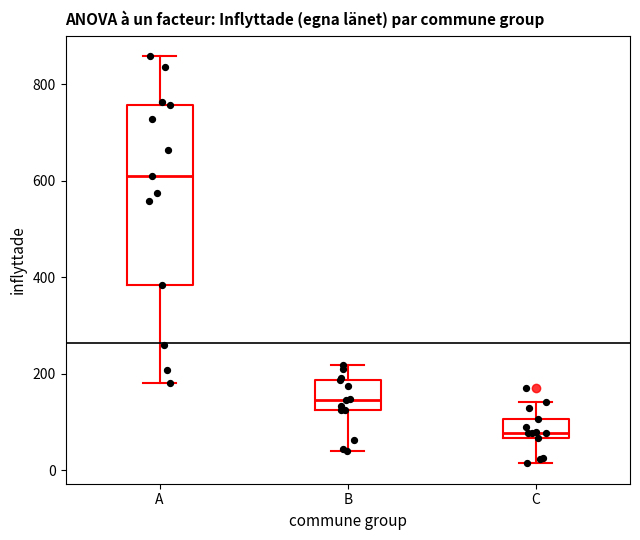

Which box's median line is the highest?

A